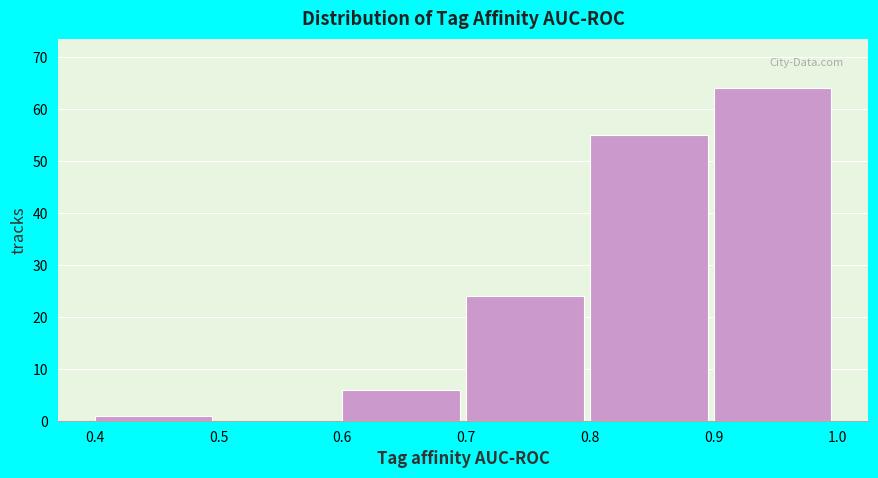

What is the height of the bar covering 0.6 to 0.7 on the x-axis? The values are not printed on the chart, so give them approximately, as read against the axis.

6